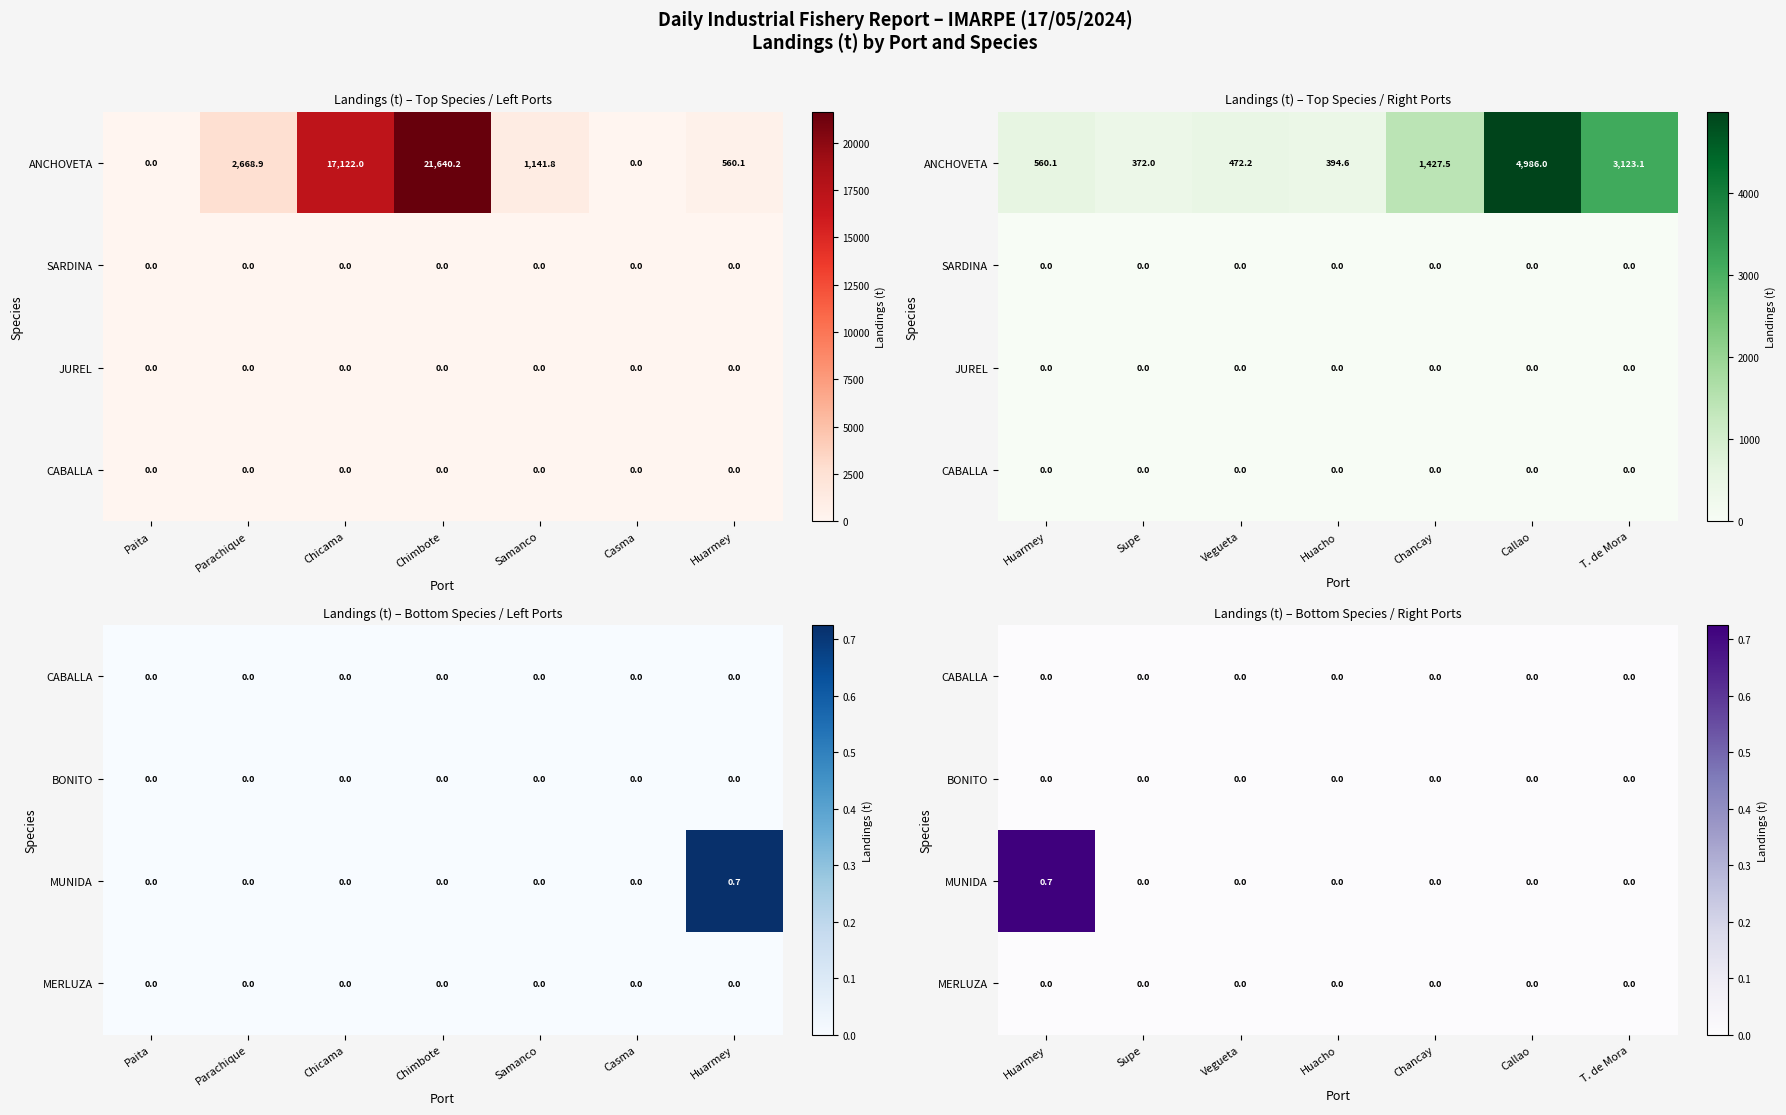

Which series changed the most between Vegueta and Huacho?

CABALLA